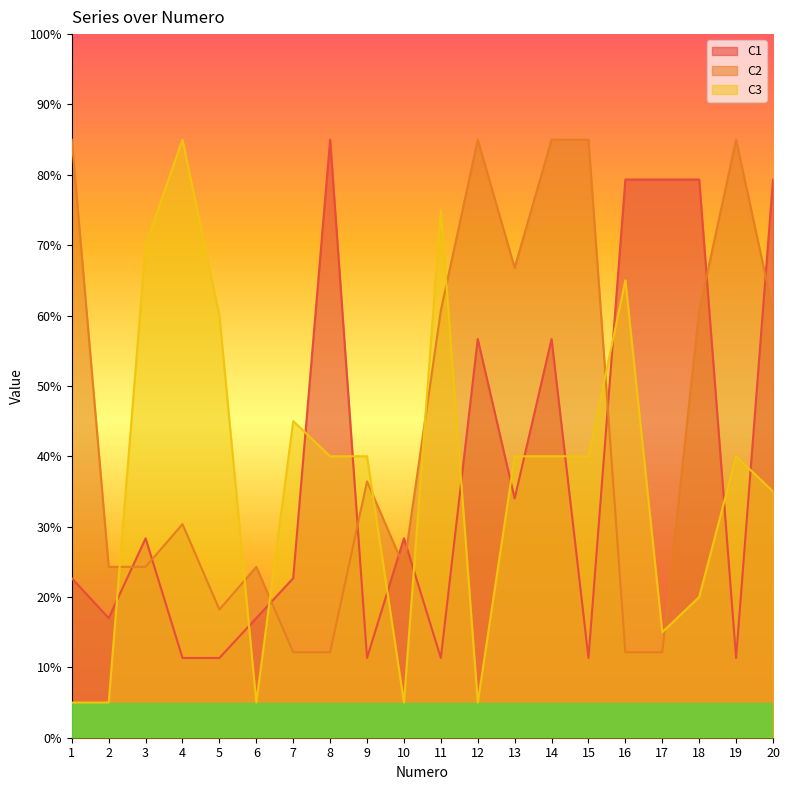

How many categories are shown in the chart?

20